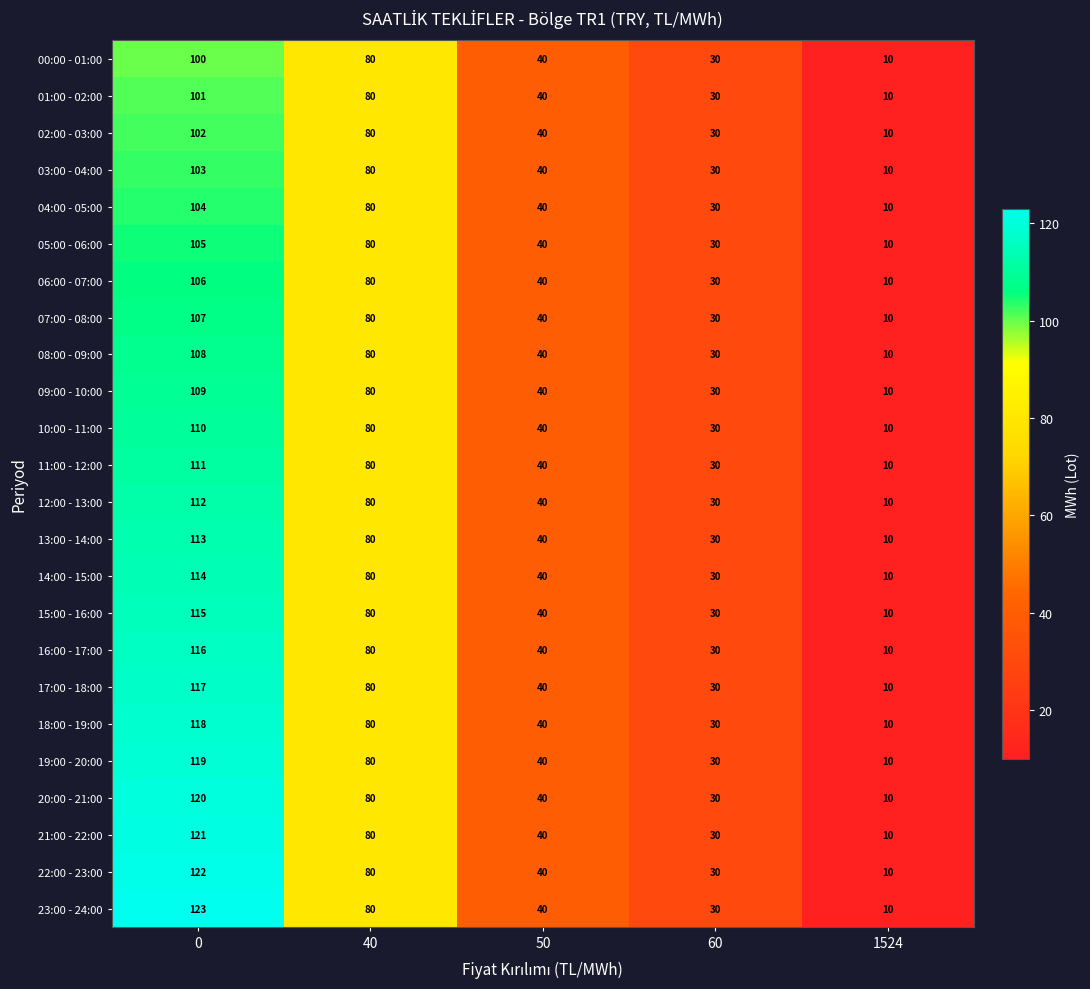

What is the minimum value shown in the chart?

10